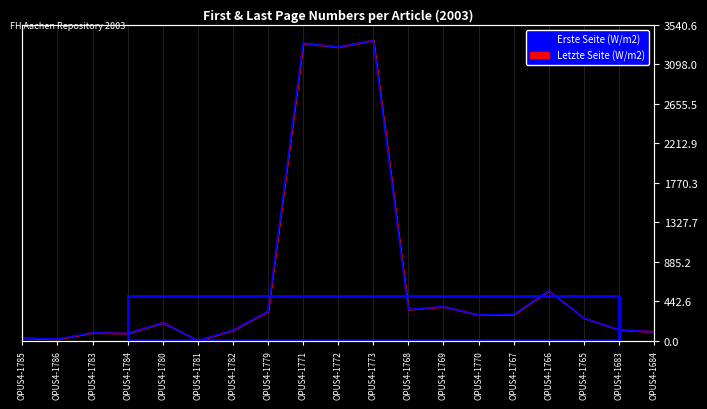

How many interior local valleys (lower than both neighbors) does the data have?

6